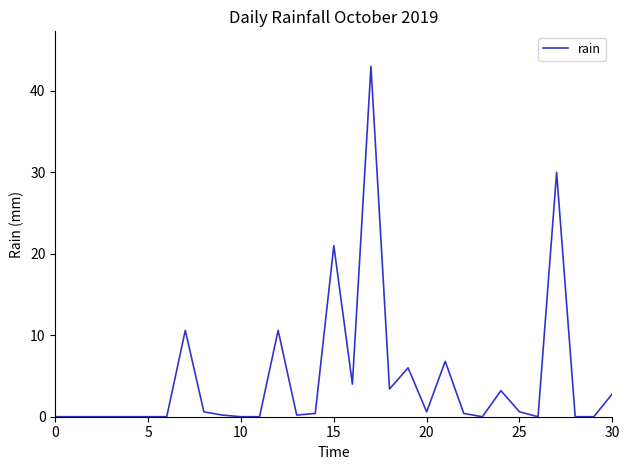

What is the maximum value shown in the chart?

43.0